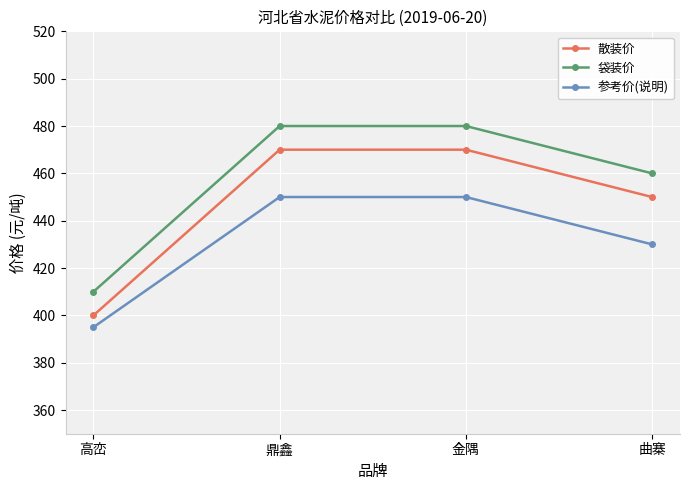

What is the difference between the 散装价 values at 曲寨 and 鼎鑫?

20